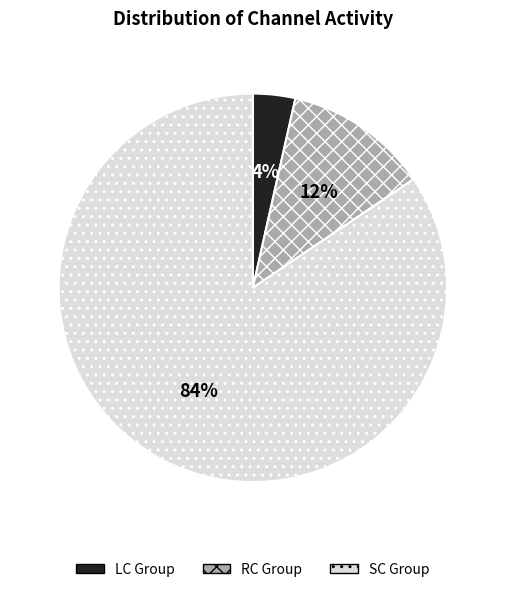

To the nearest percent, what is the average slice percentage?

33%